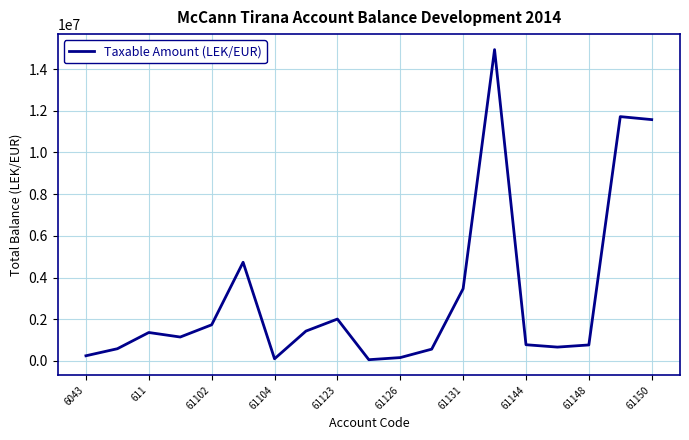

What is the maximum value shown in the chart?

14931158.8